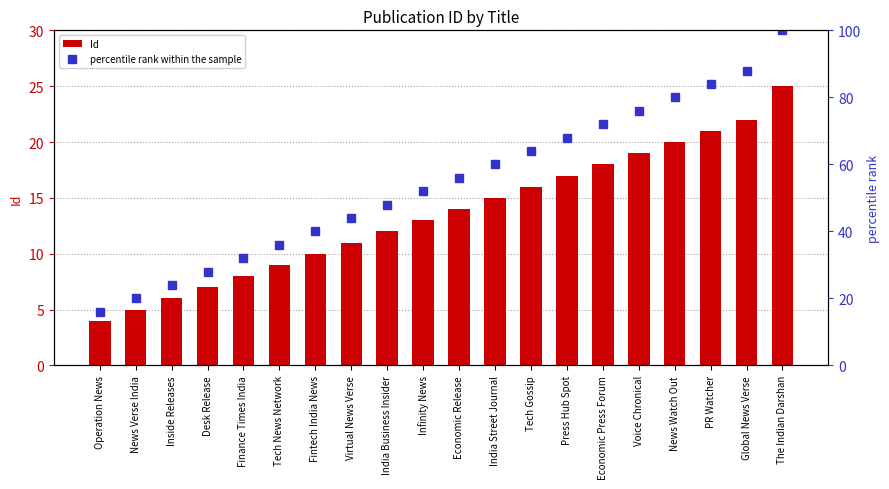

How many data points in percentile rank within the sample are above 56?

10